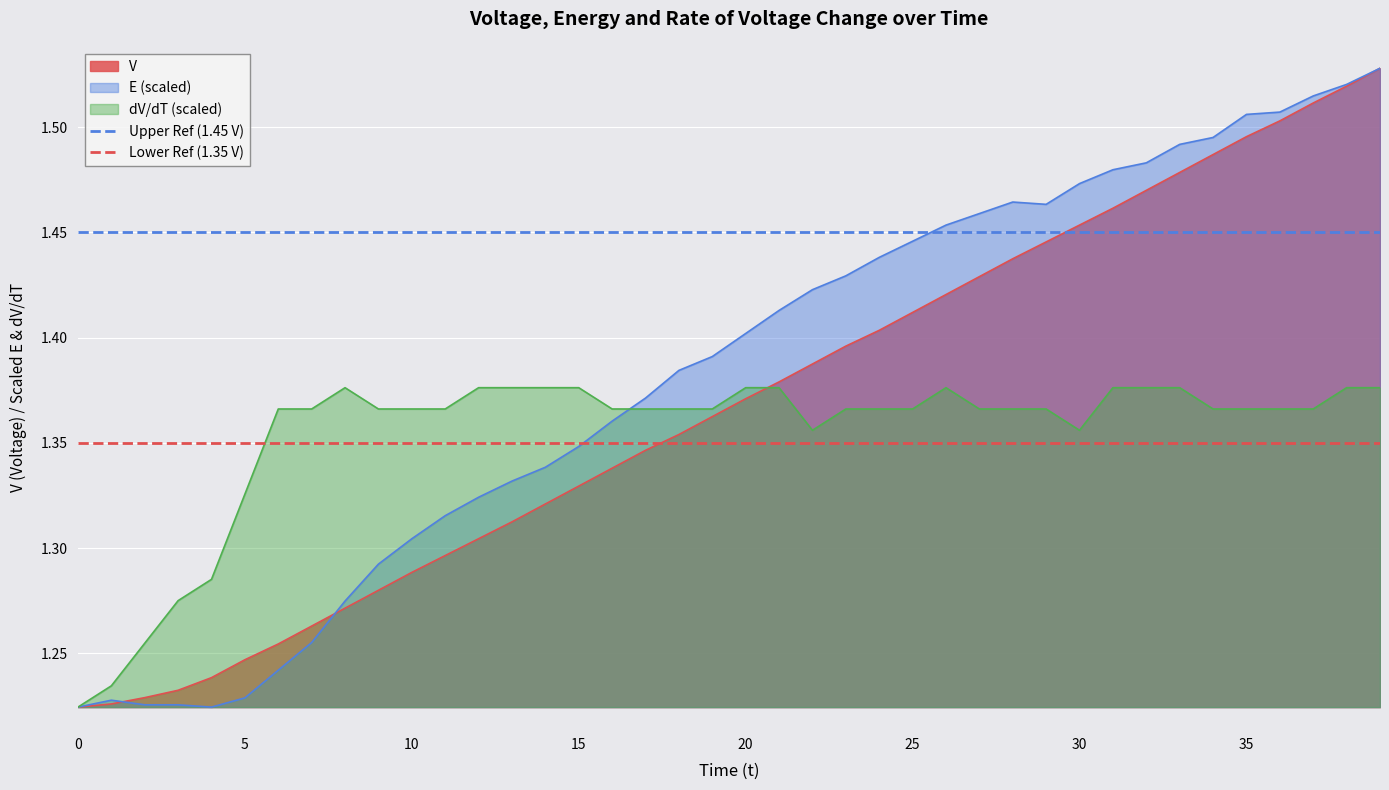

Is it true that E (scaled) equals 0.7 at 5?

False